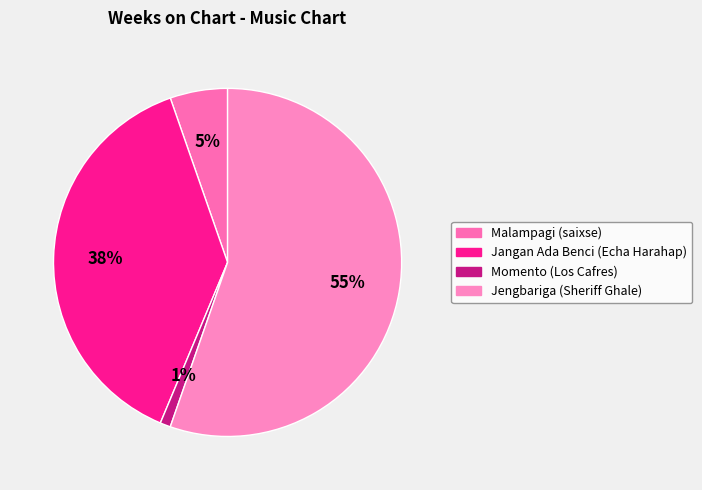

How many segments does this pie chart have?

4